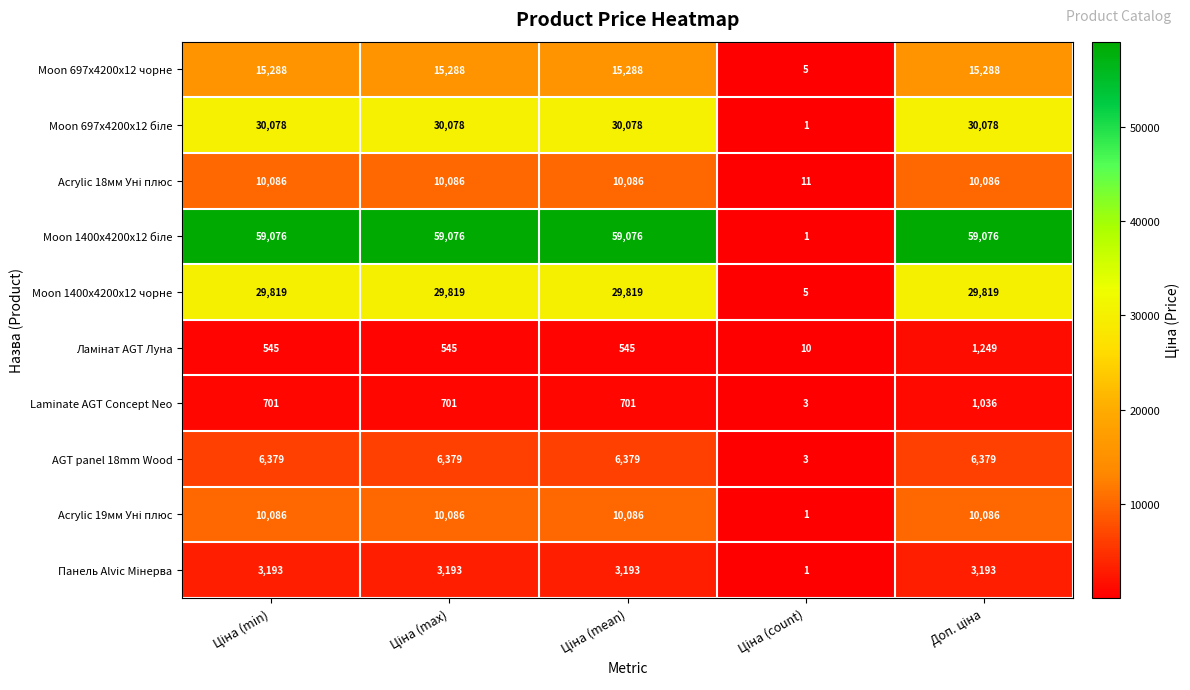

What is the greatest value displayed?

59076